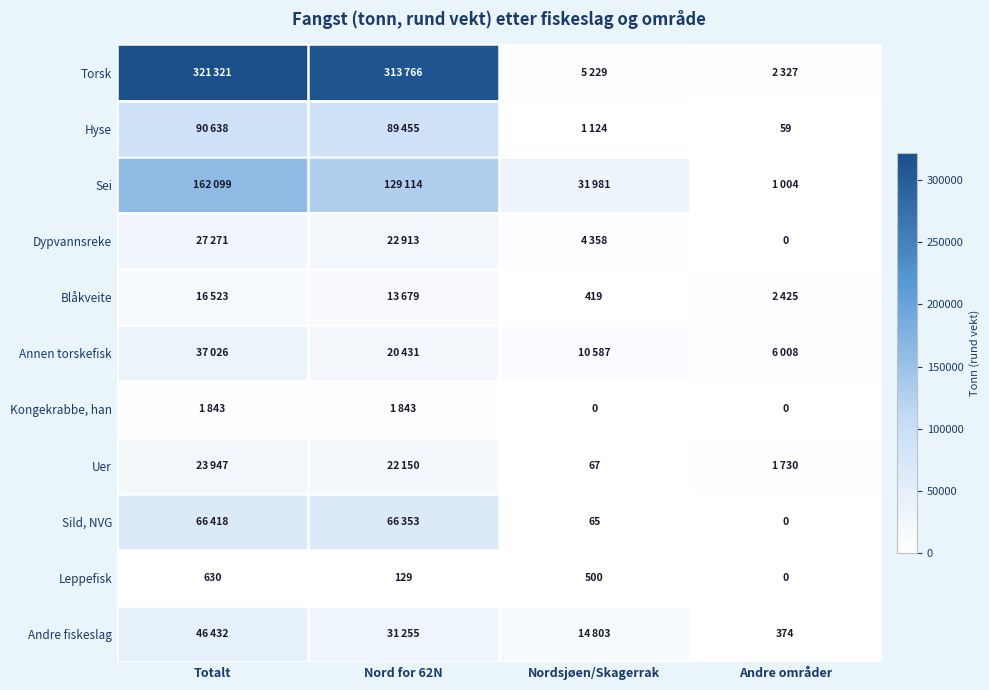

The value of Leppefisk at Nord for 62N is 129. True or false?

True